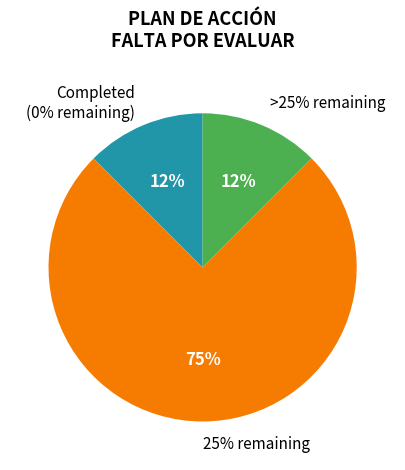

Does 1 account for over 50% of the chart?

No